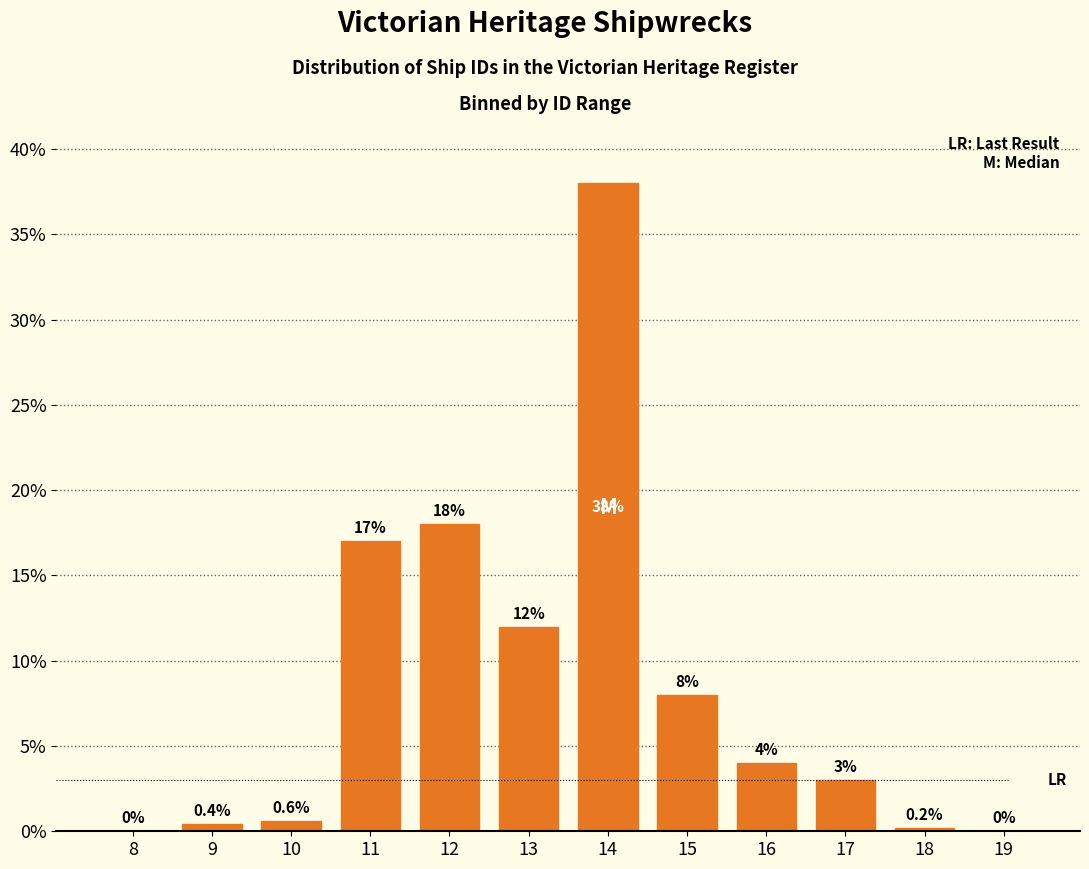

Reading right to left, what are all the values shown in this chart?

19=0.0	18=0.2	17=3.0	16=4.0	15=8.0	14=38.0	13=12.0	12=18.0	11=17.0	10=0.6	9=0.4	8=0.0